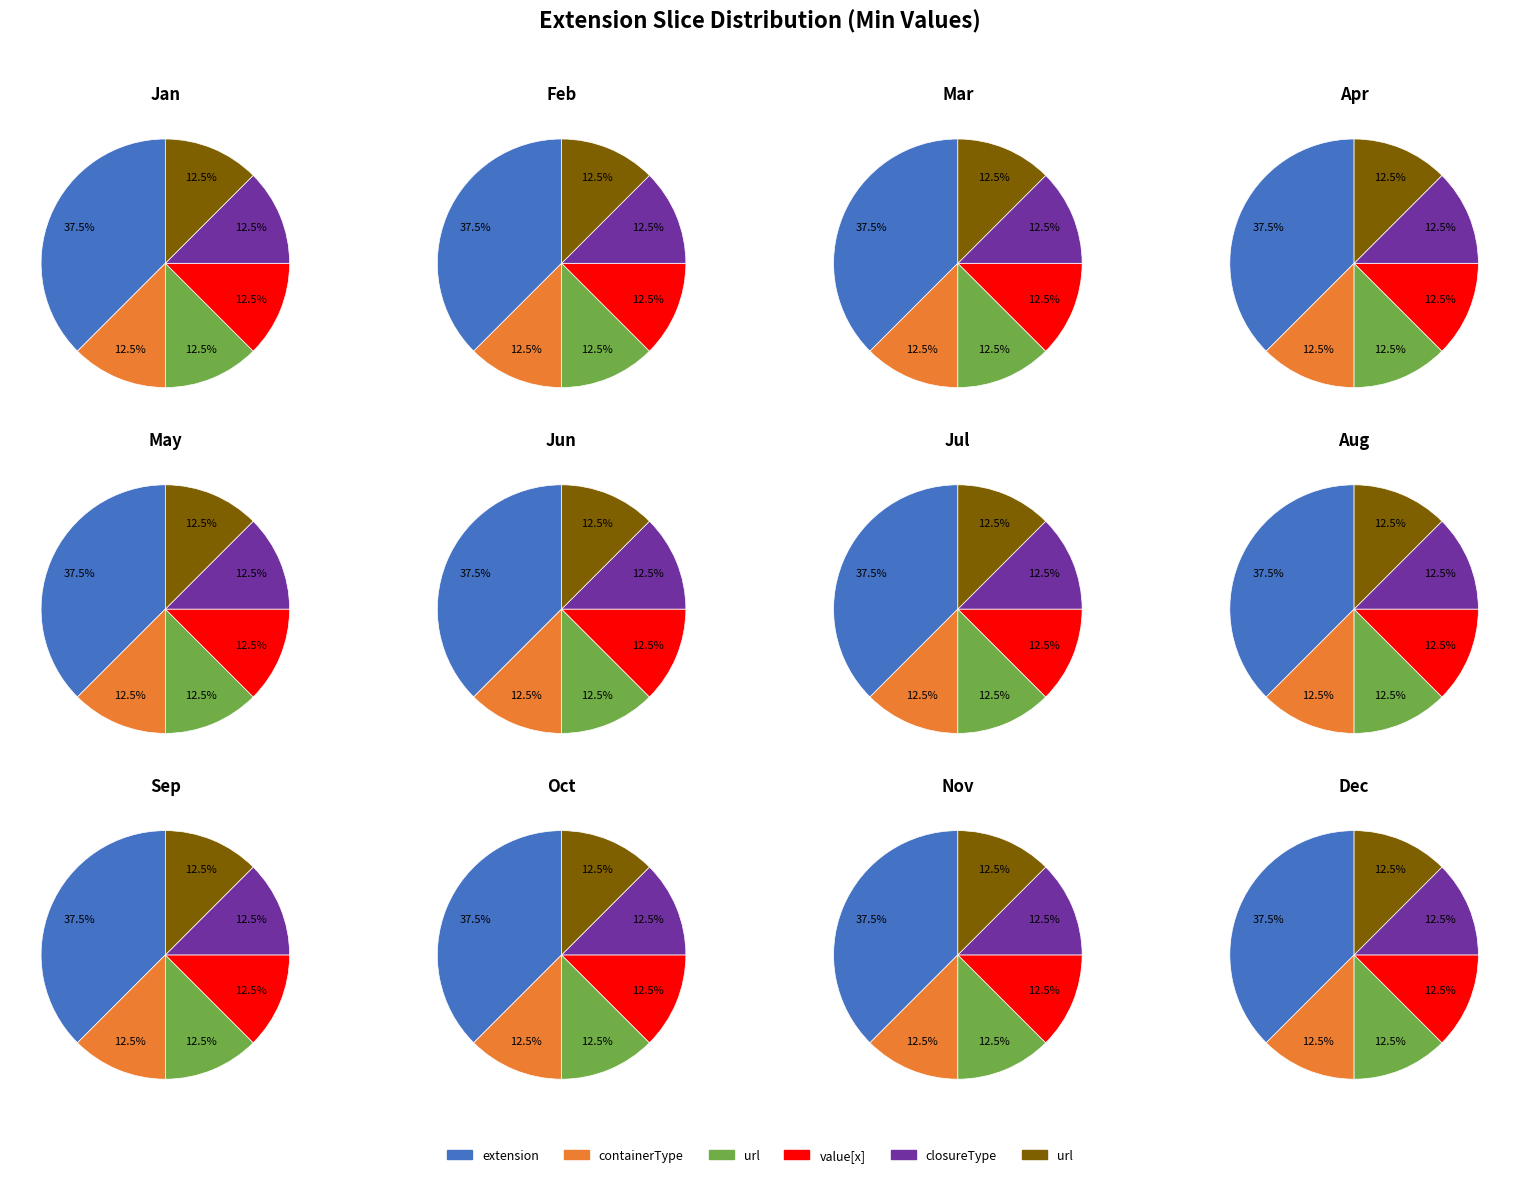

Does closureType represent more than half of the total?

No